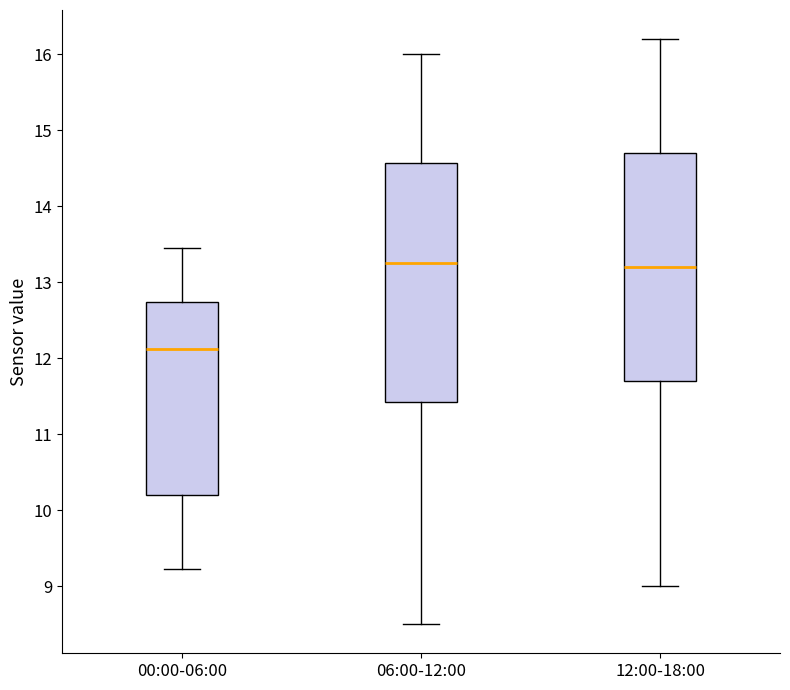

Which box is the tallest, from its lower edge to its upper edge?

06:00-12:00